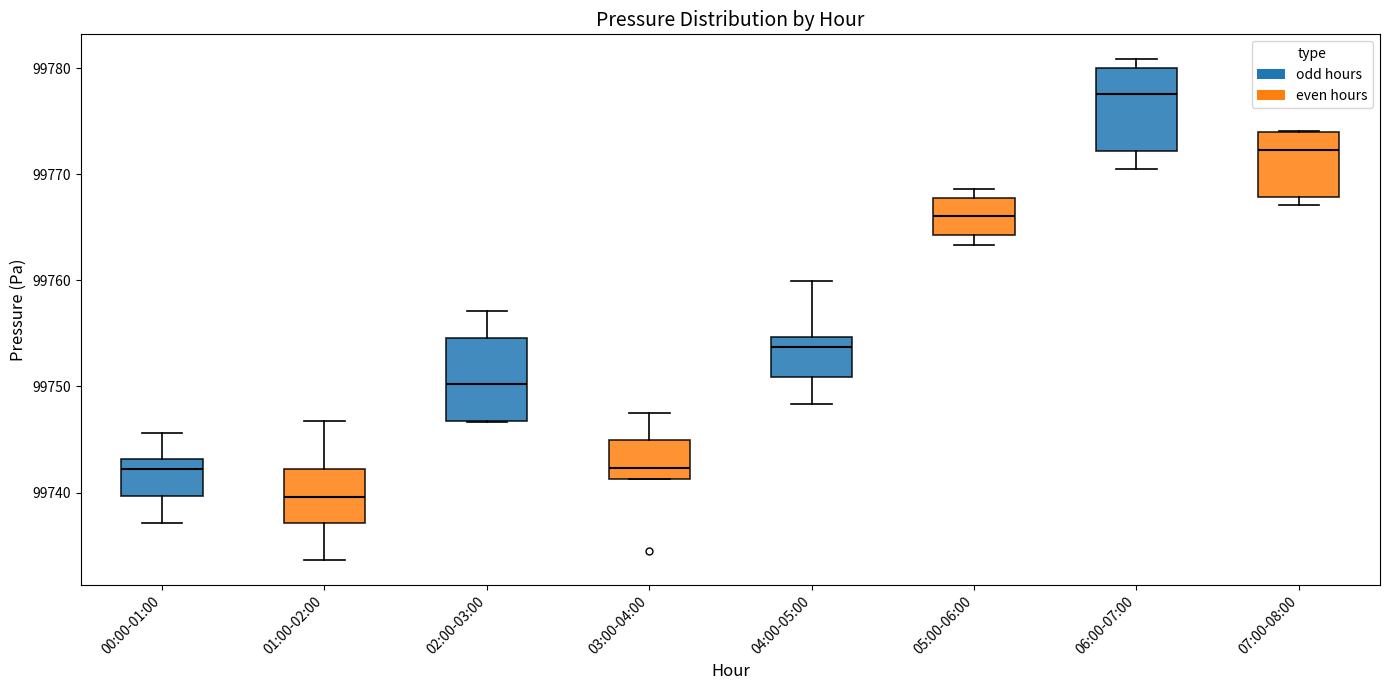

Which box's median line is the highest?

06:00-07:00